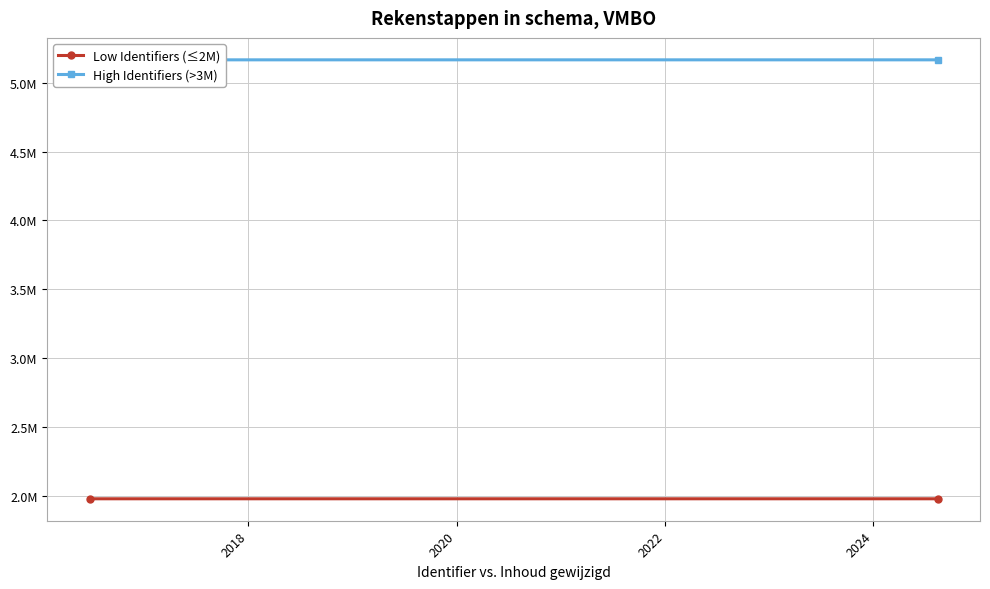

How many Low Identifiers (≤2M) values are between 1978155 and 1978164?

2